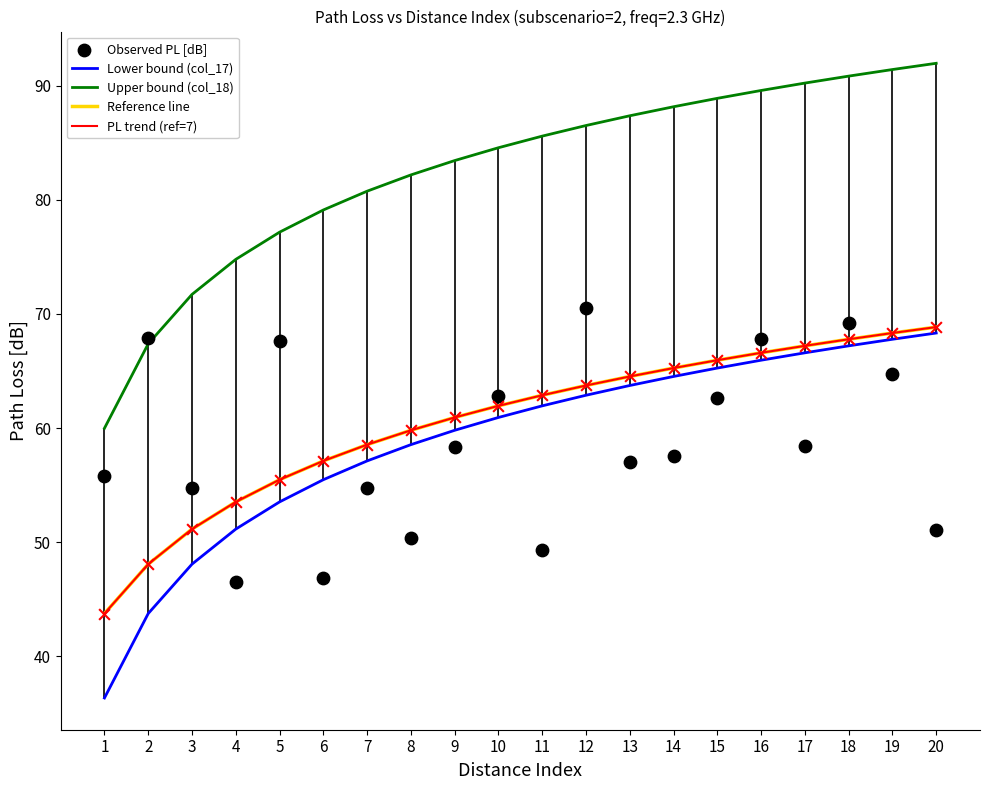

Which series has the largest total across all categories?

Upper bound (col_18)